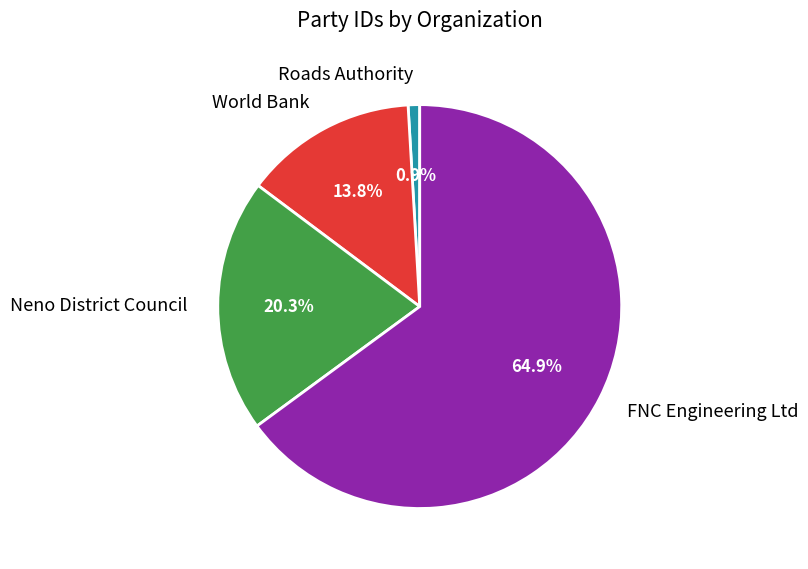

What percentage is the World Bank slice, to the nearest percent?

14%